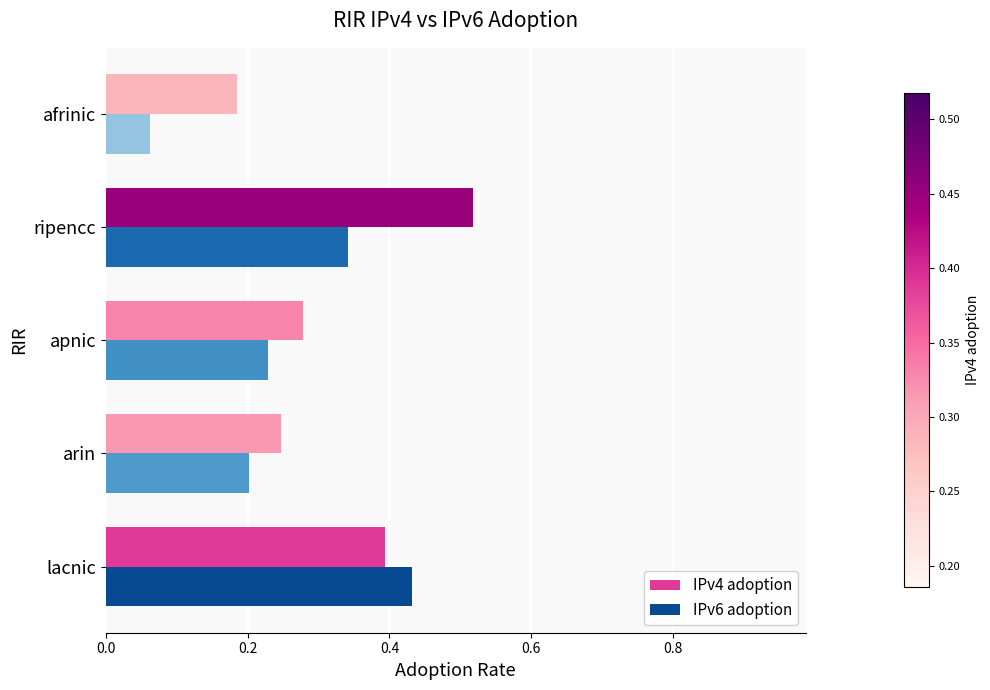

Which category has the lowest value across all series?

afrinic